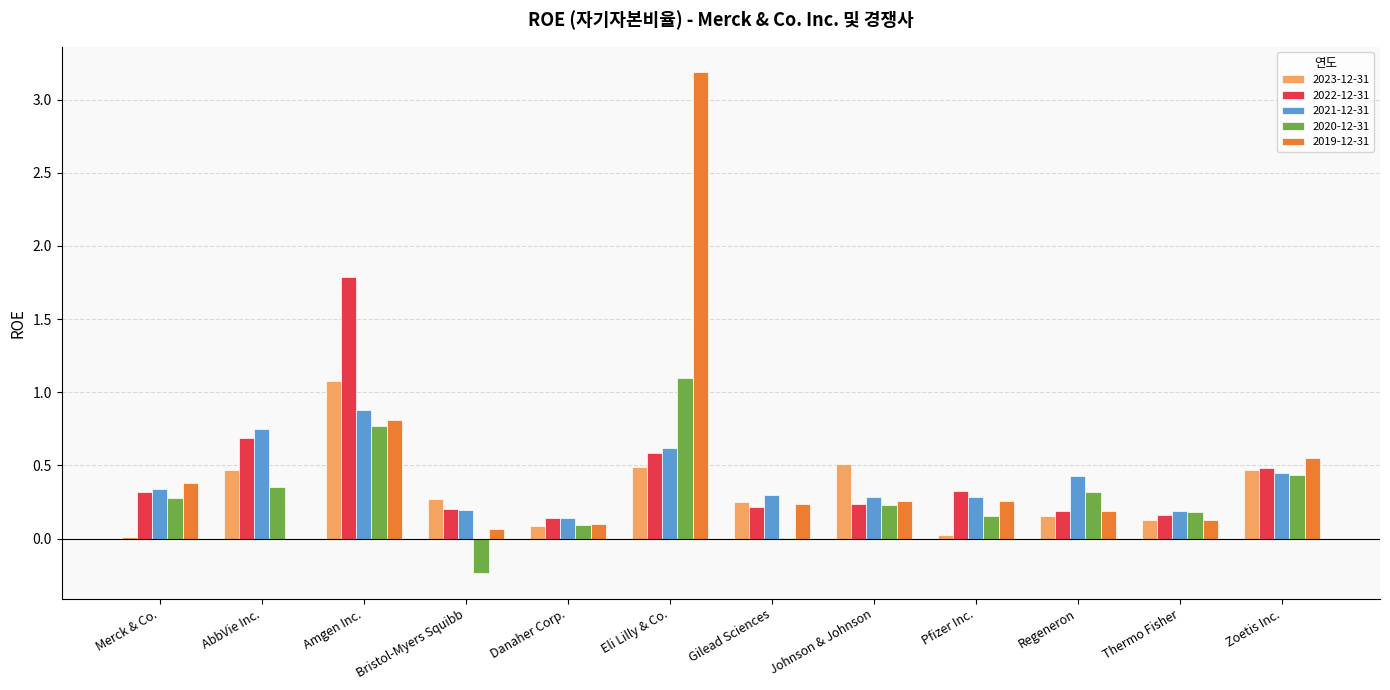

What is the highest value of the 2019-12-31 series?

3.2